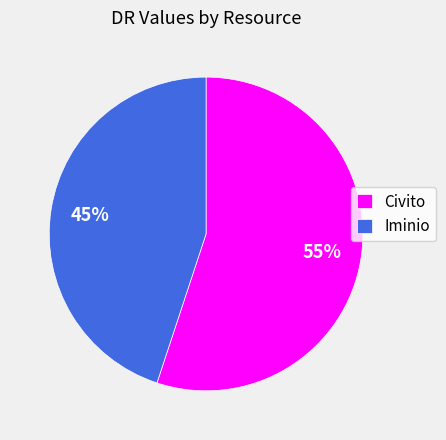

Rank the categories by value from lowest to highest.

Iminio, Civito